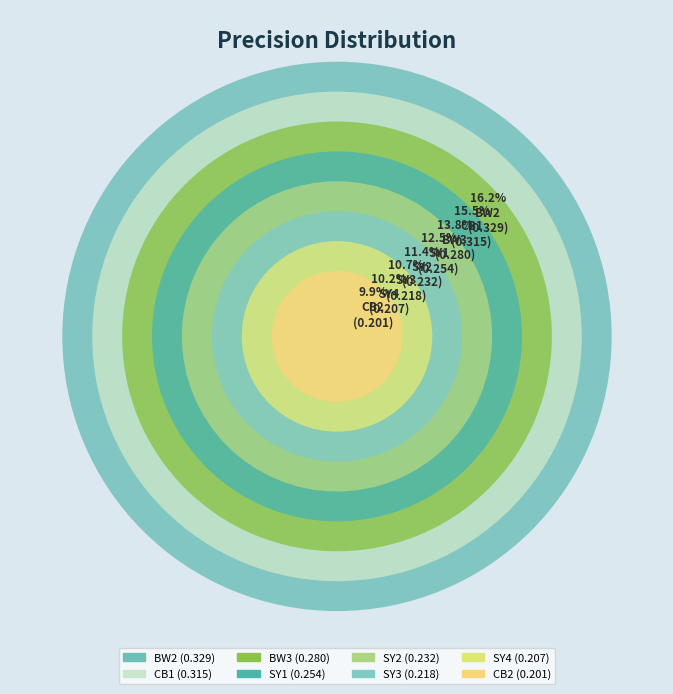

How many slices are in this pie chart?

8